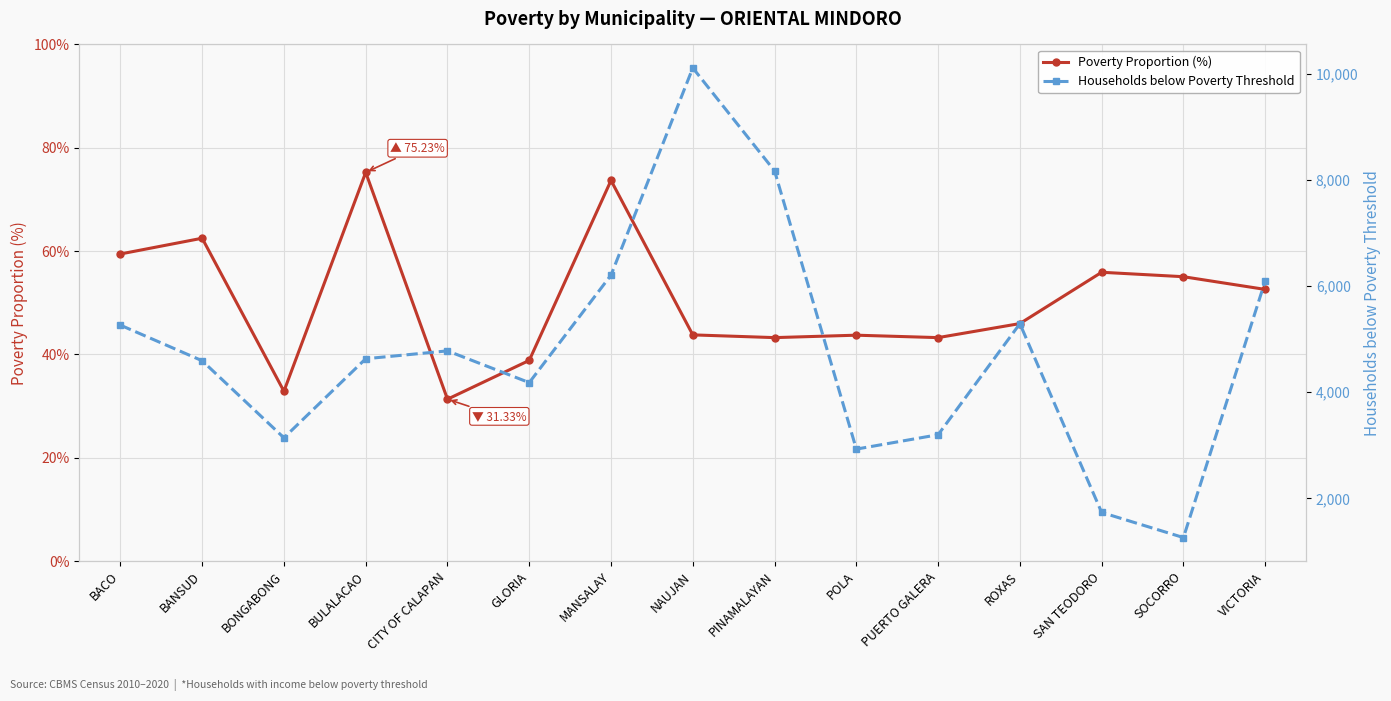

What is the approximate value of Households below Poverty Threshold at SOCORRO?

1262.0